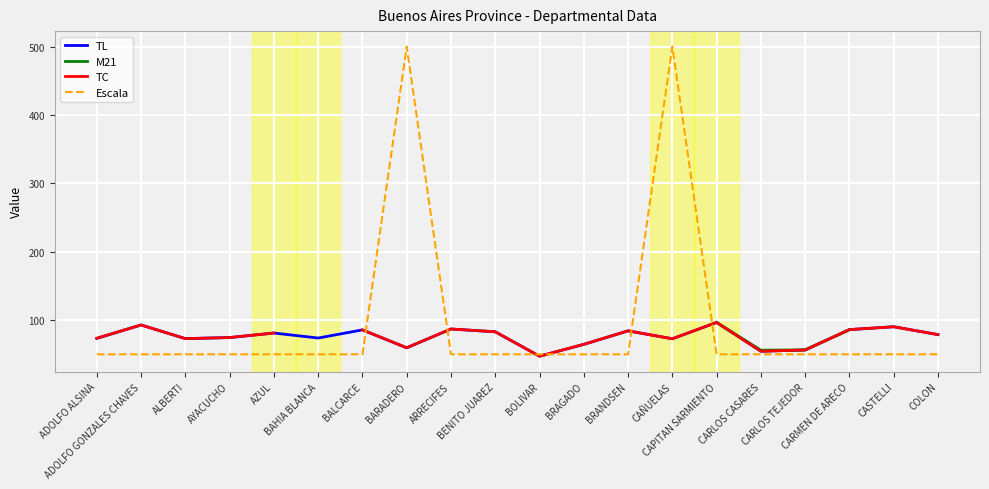

How many lines are shown in the chart?

4